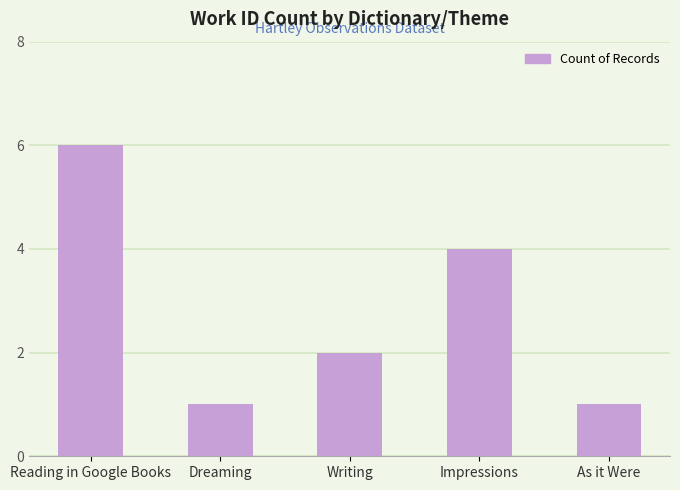

What is the change in value from Dreaming to Impressions?

+3